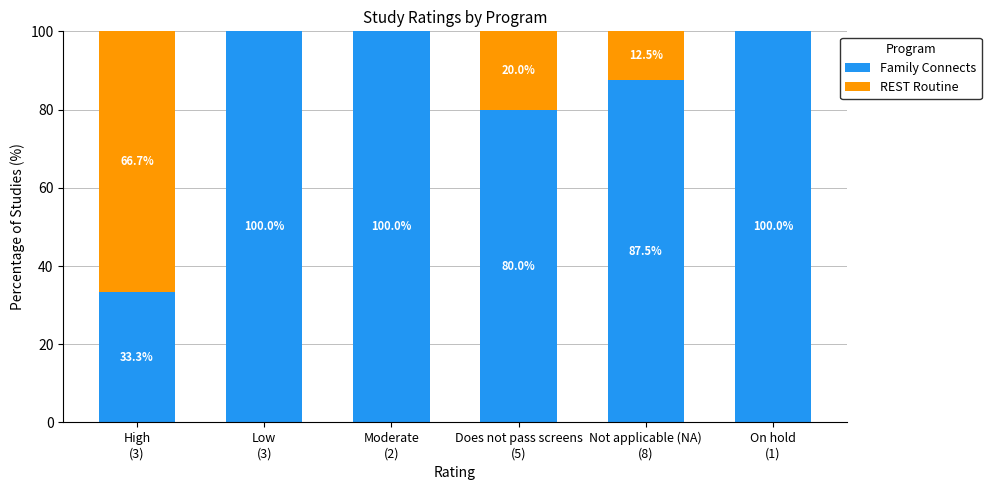

What is the maximum value for Family Connects?

100.0